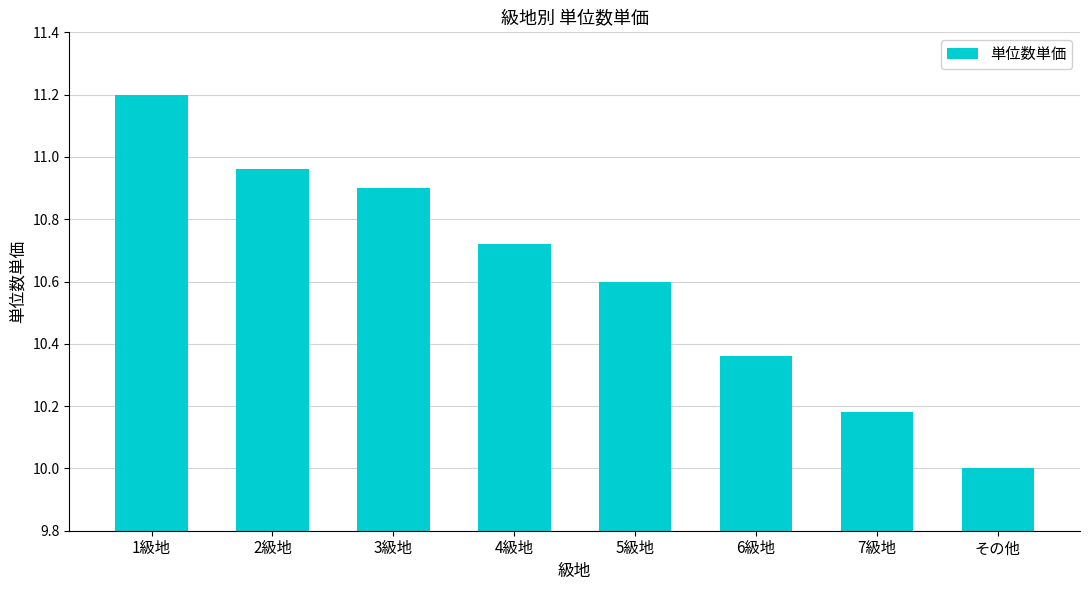

What is the value of the 8th bar from the left?

10.0